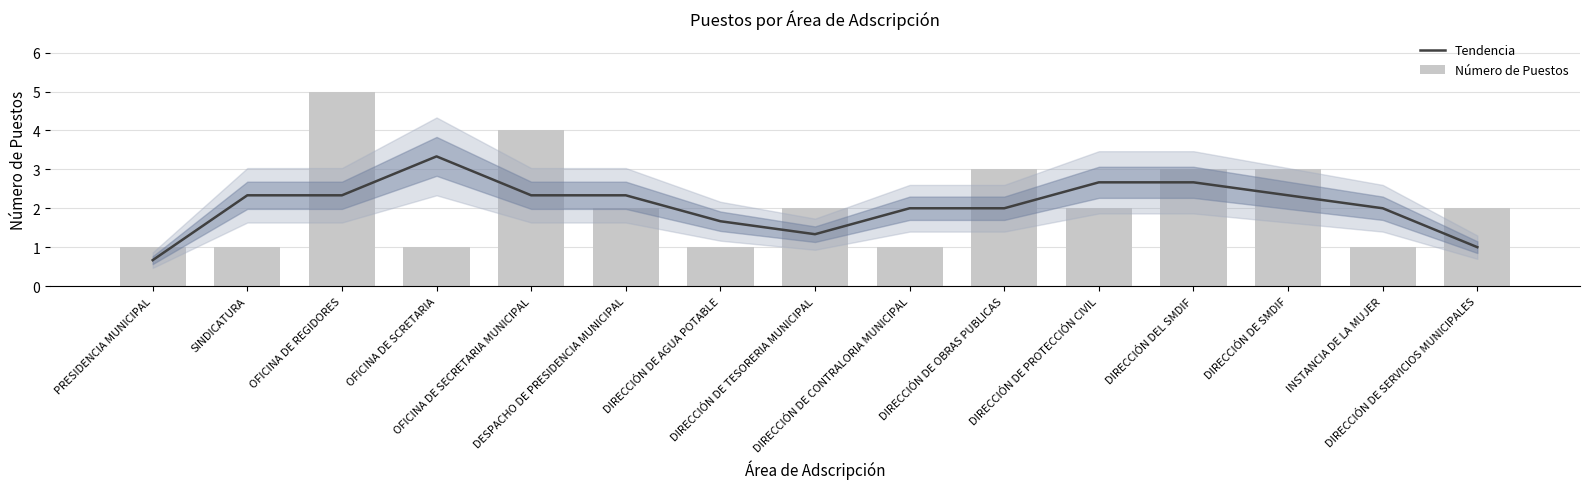

At which label does Tendencia first exceed 2?

SINDICATURA